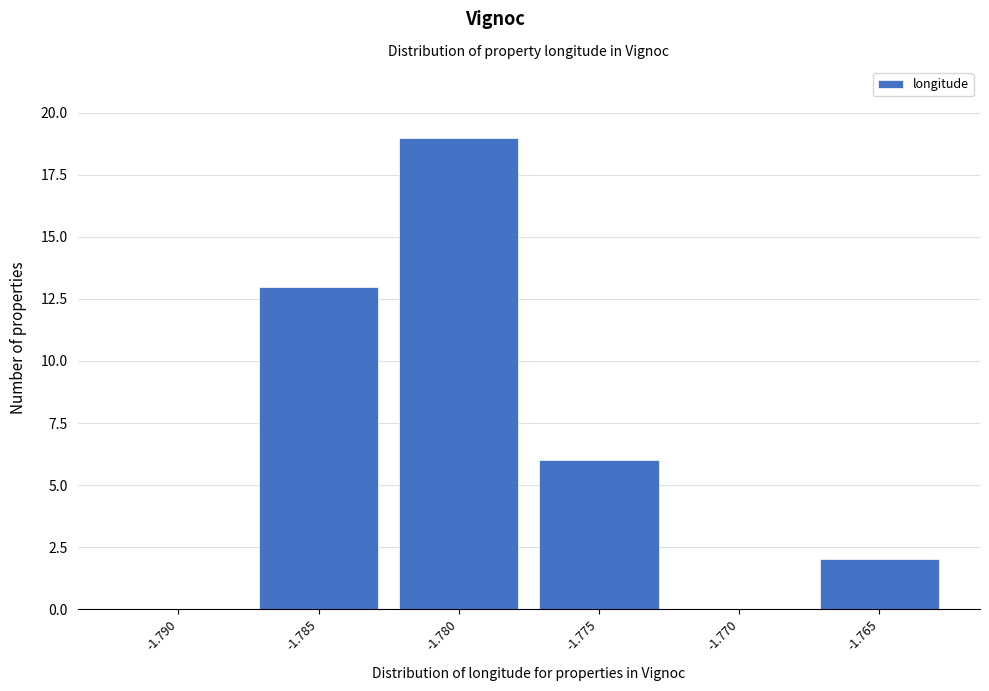

Reading left to right, extract all data points from this chart.

-1.790=0	-1.785=13	-1.780=19	-1.775=6	-1.770=0	-1.765=2